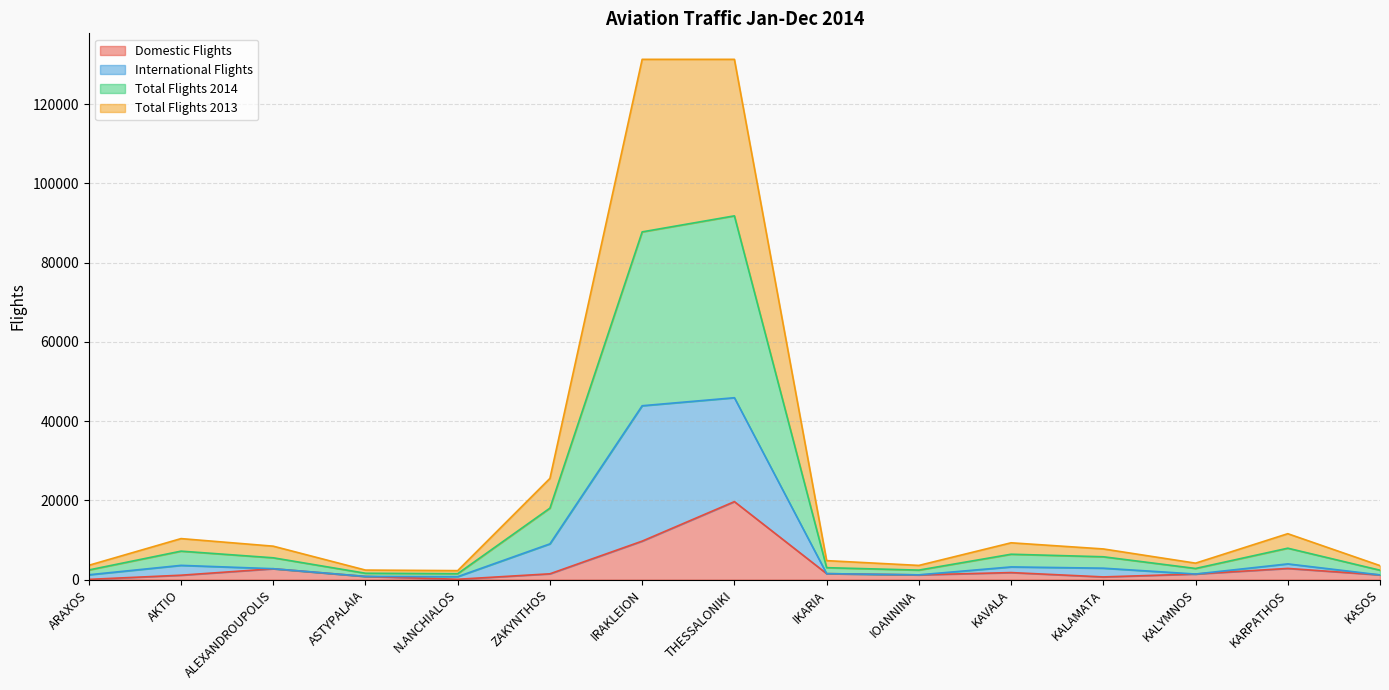

True or false: International Flights has more than 0 points higher than both neighbors.

True